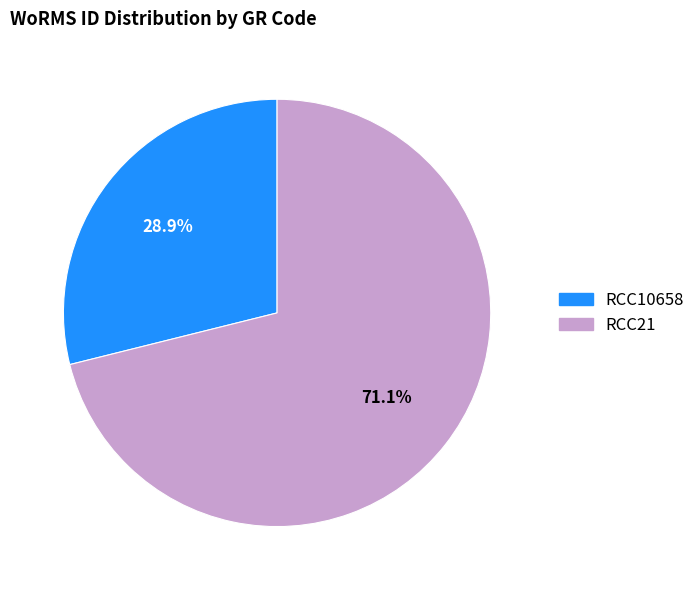

Which has a higher value, RCC21 or RCC10658?

RCC21